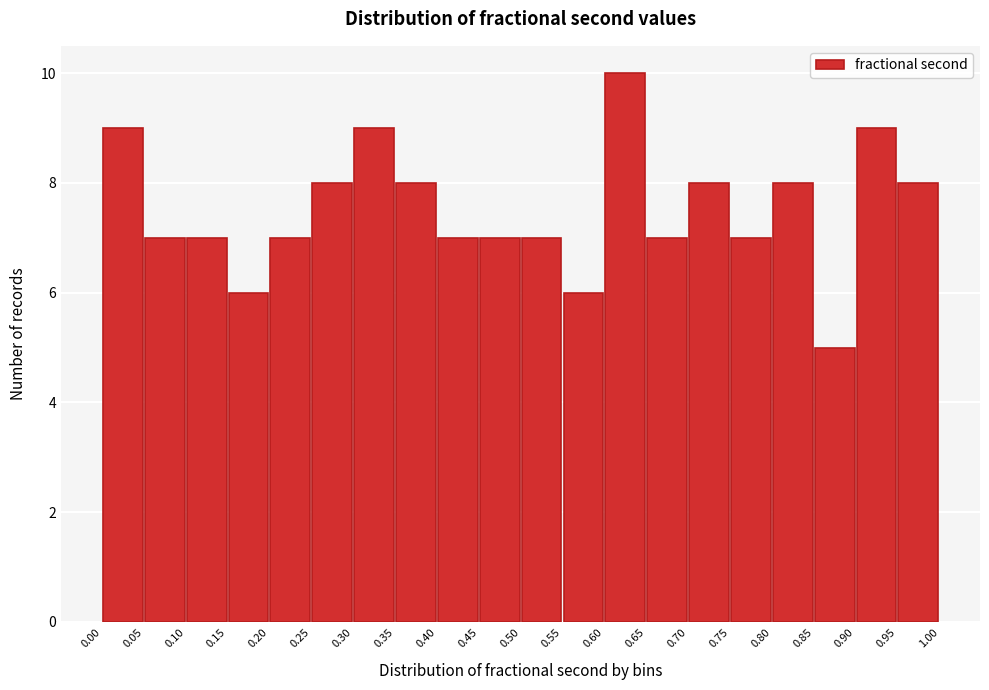

What is the height of the bar covering 0.75 to 0.80 on the x-axis? The values are not printed on the chart, so give them approximately, as read against the axis.

7